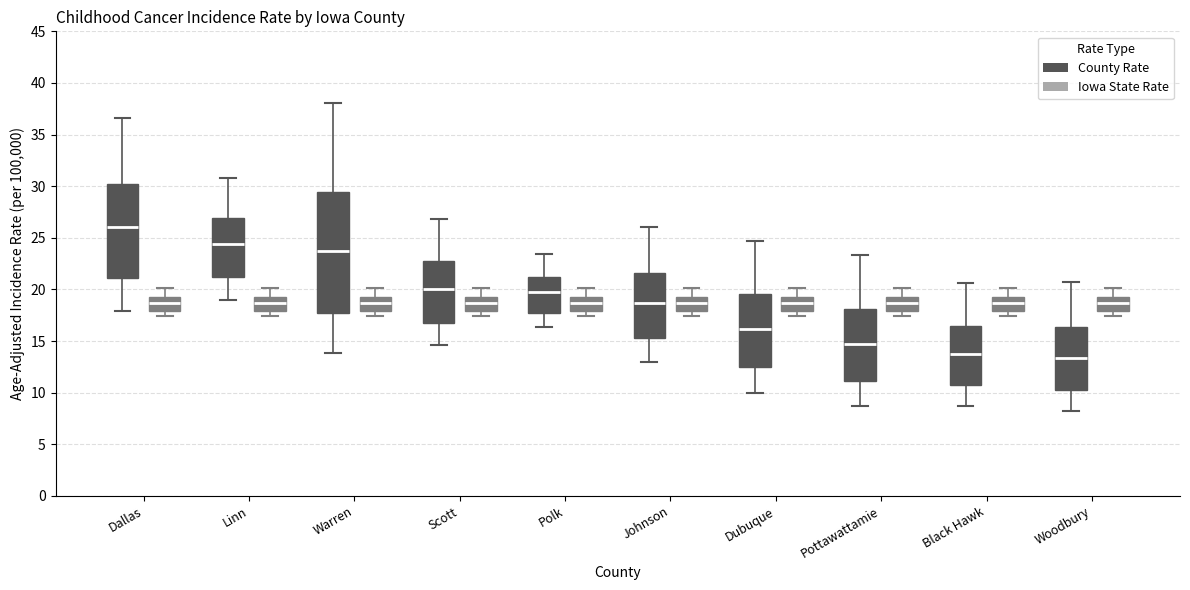

Comparing the boxes themselves (not the whiskers), which one is the tallest?

Warren (County Rate)